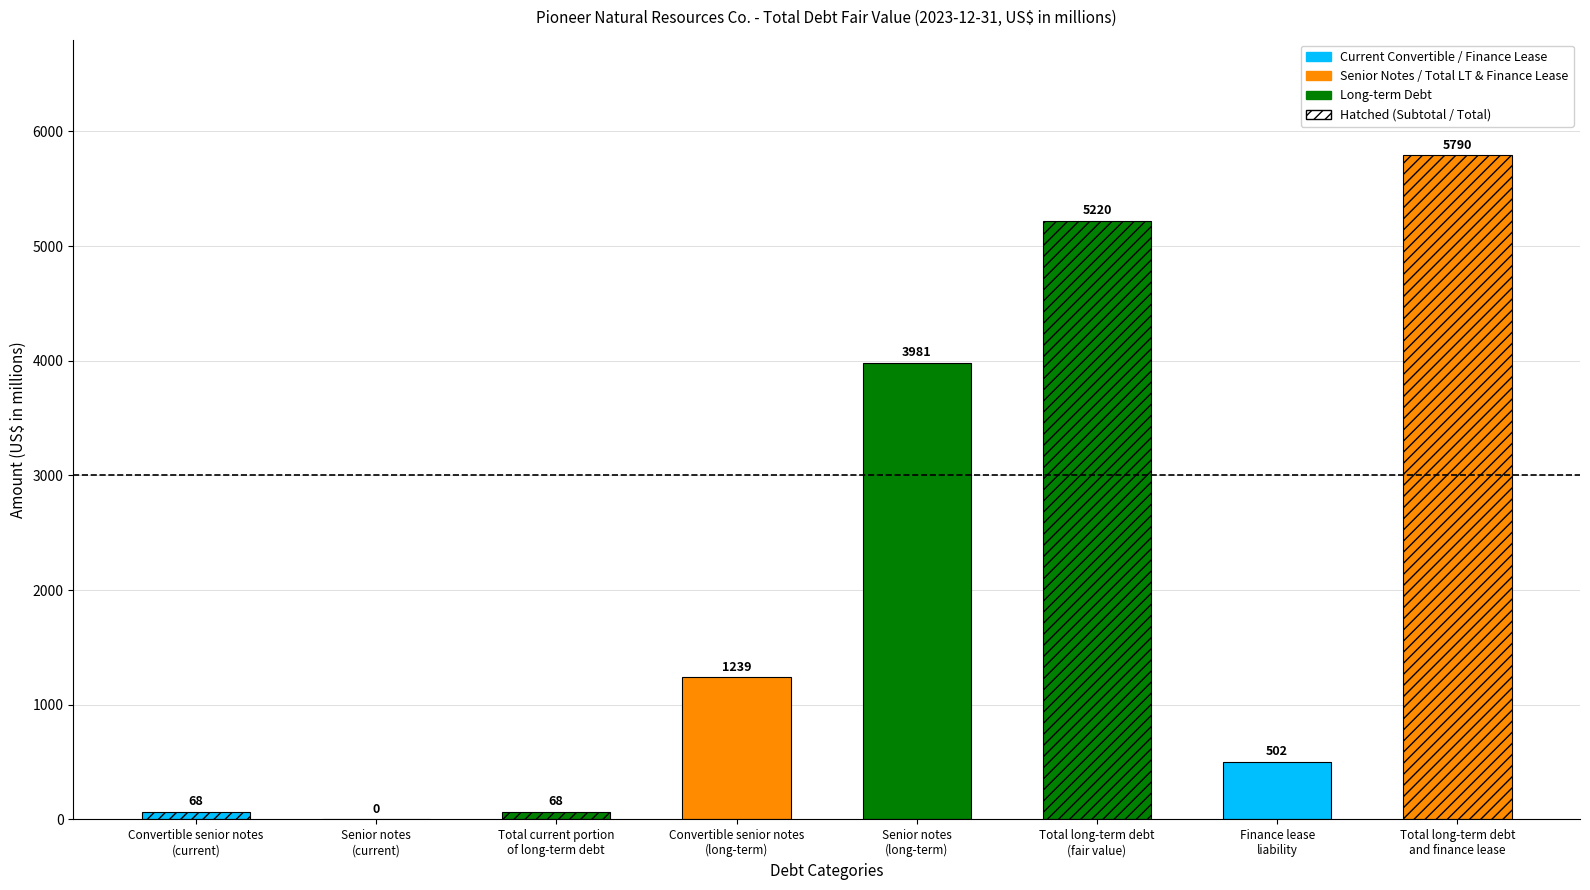

The chart shows a value of 68 at Total current portion
of long-term debt. True or false?

True